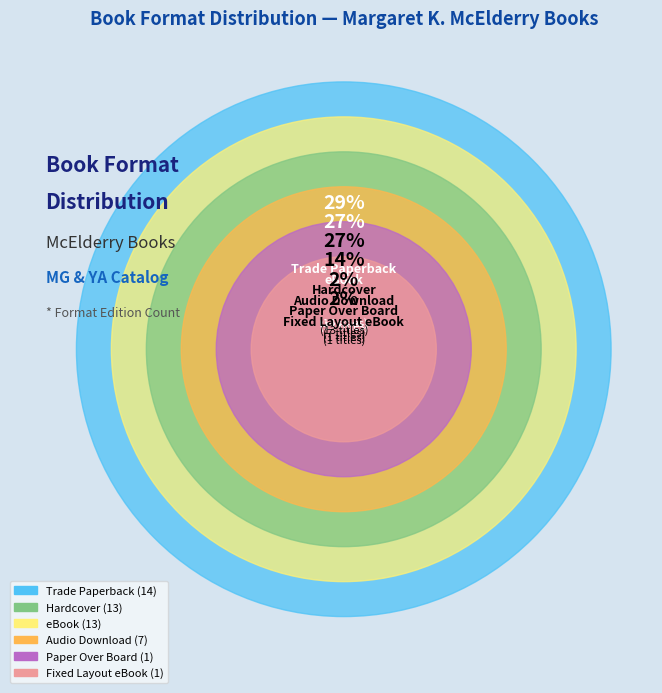

To the nearest percent, what is the combined percentage of Hardcover and Fixed Layout eBook?

29%